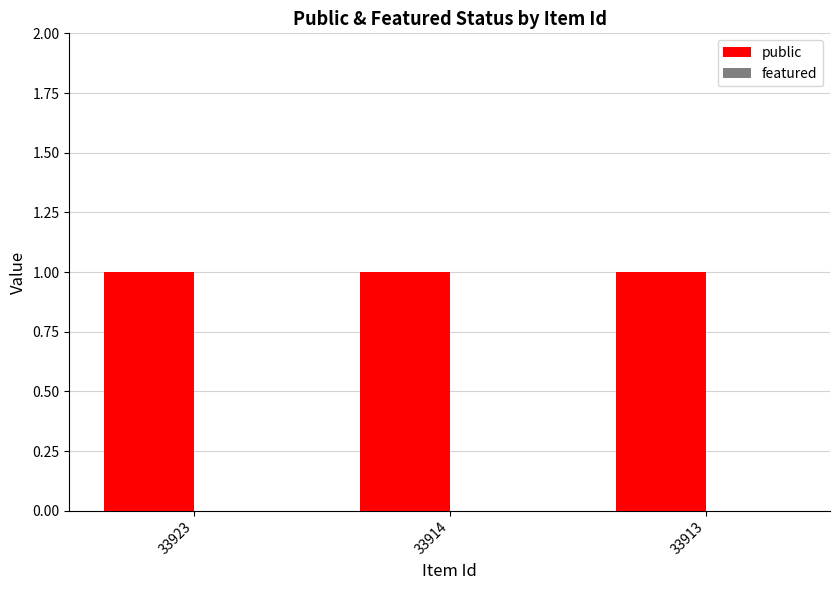

At how many categories does at least one series exceed 0?

3